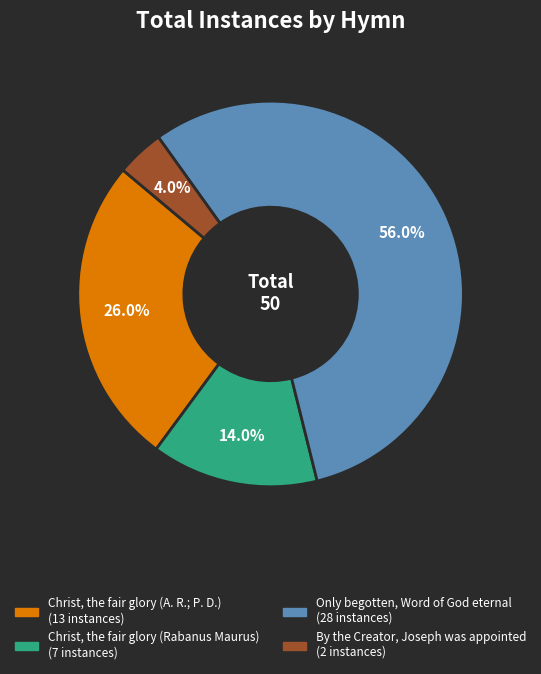

Rank the categories by value from highest to lowest.

Only begotten, Word of God eternal, Christ, the fair glory (A. R.; P. D.), Christ, the fair glory (Rabanus Maurus), By the Creator, Joseph was appointed